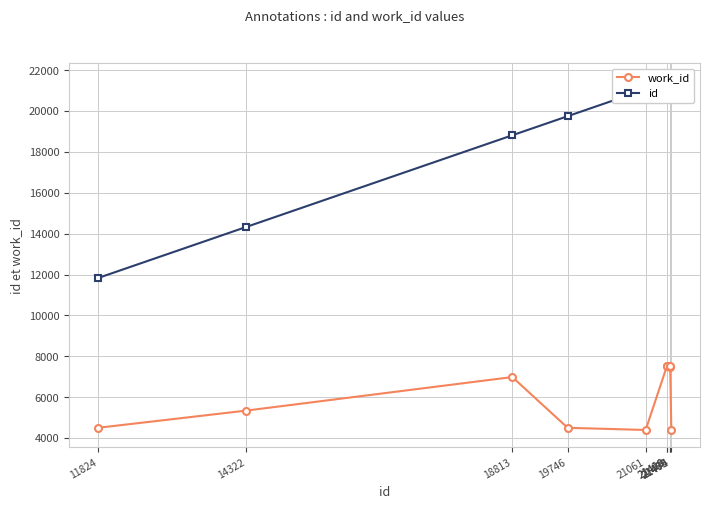

True or false: id and work_id intersect in this chart.

False